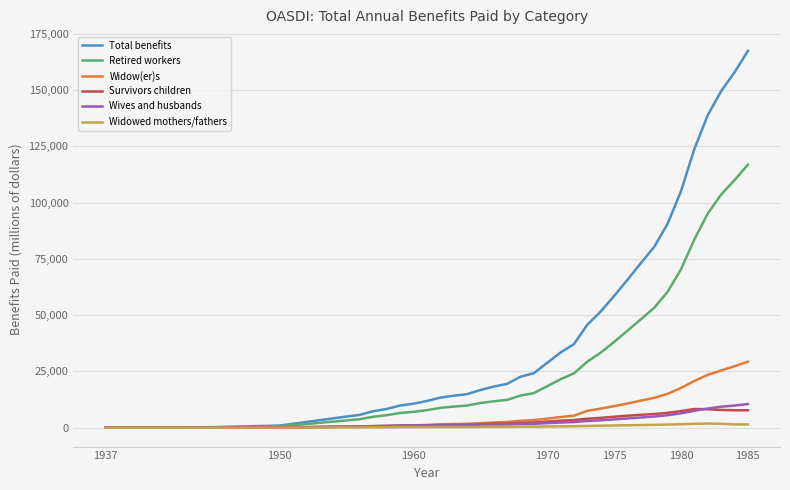

Which series has the largest total across all categories?

Total benefits